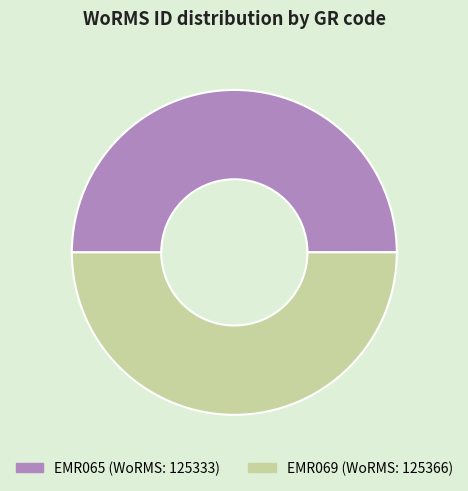

Combined, do EMR069 and EMR065 account for over 50%?

Yes